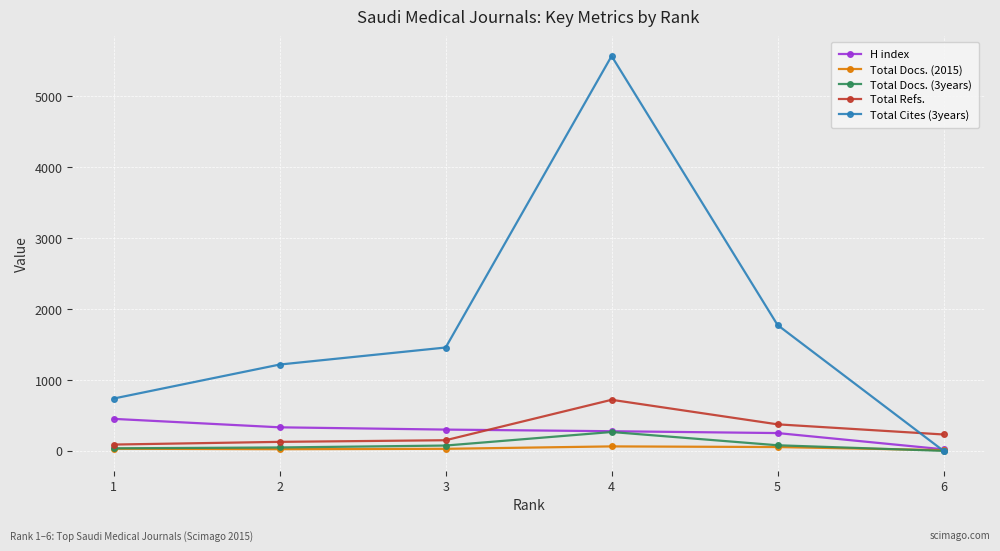

What is the difference between the second highest and minimum values in the Total Refs. series?

285